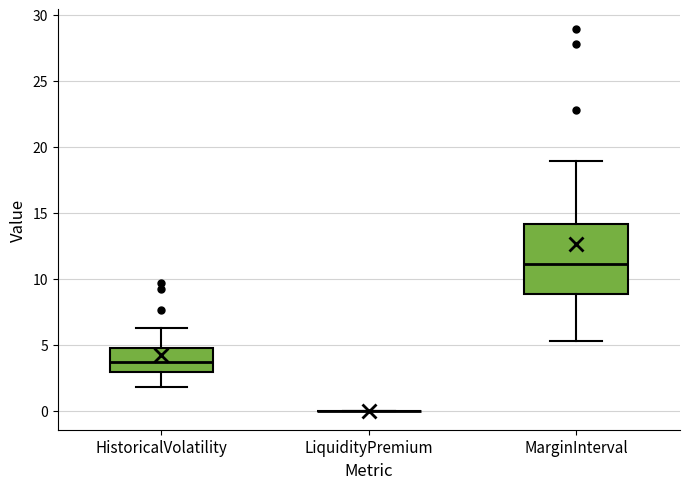

Reading left to right, transcribe this box plot: for each box, give where its median line is, the range the box spans, and where its two whiskers end, as read against the y-axis. The values are not printed on the chart, so give them approximately, as read against the axis.

HistoricalVolatility: median 3.5, box 3.0 to 4.5, whiskers 2.0 to 6.5
LiquidityPremium: box collapsed to a line at 0.0, whiskers 0.0 to 0.0
MarginInterval: median 11.0, box 9.0 to 14.0, whiskers 5.5 to 19.0